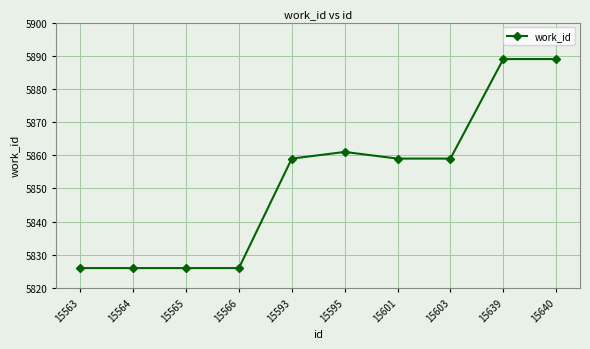

What is the difference between the second highest and second lowest values?

63